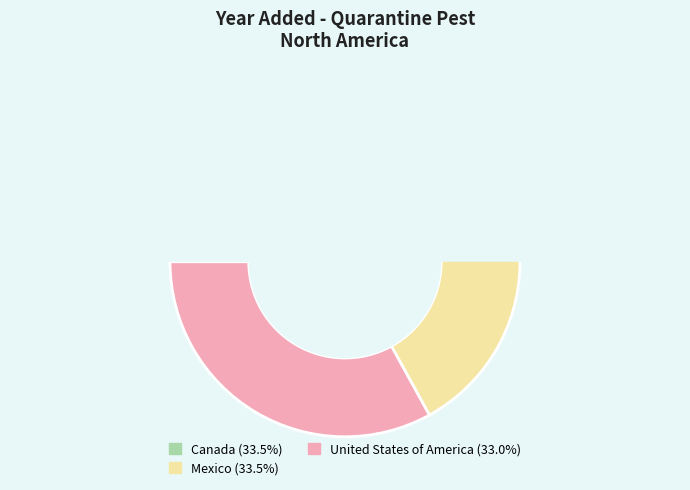

Count the number of slices in the pie.

3